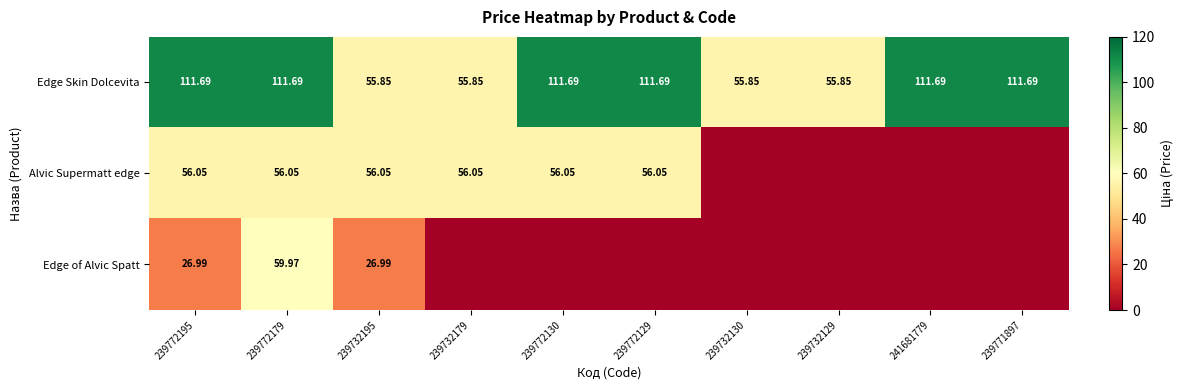

What is the difference between the maximum and minimum values in the Edge Skin Dolcevita series?

55.8